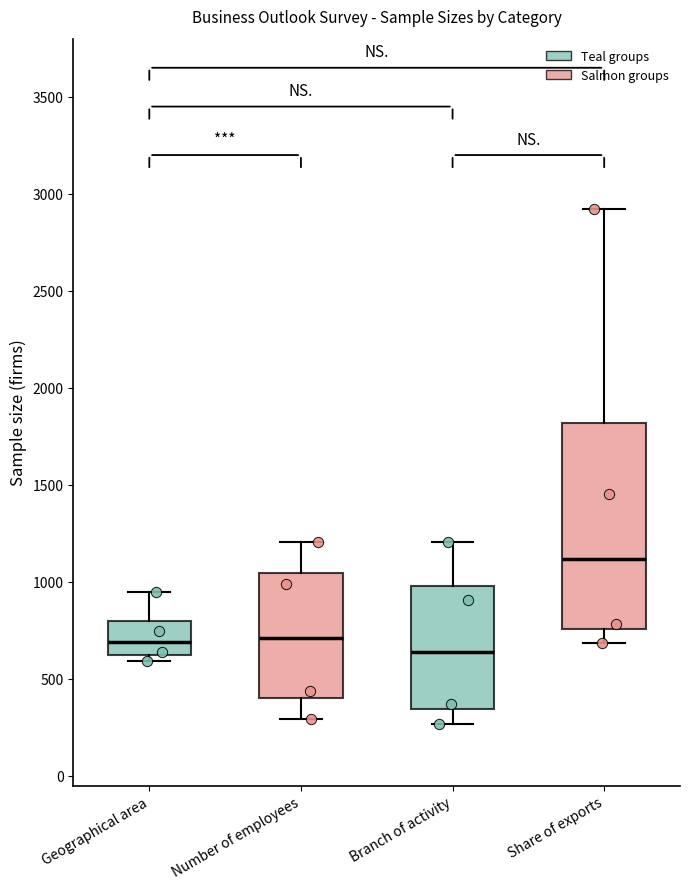

Which box's median line is the highest?

Share of exports